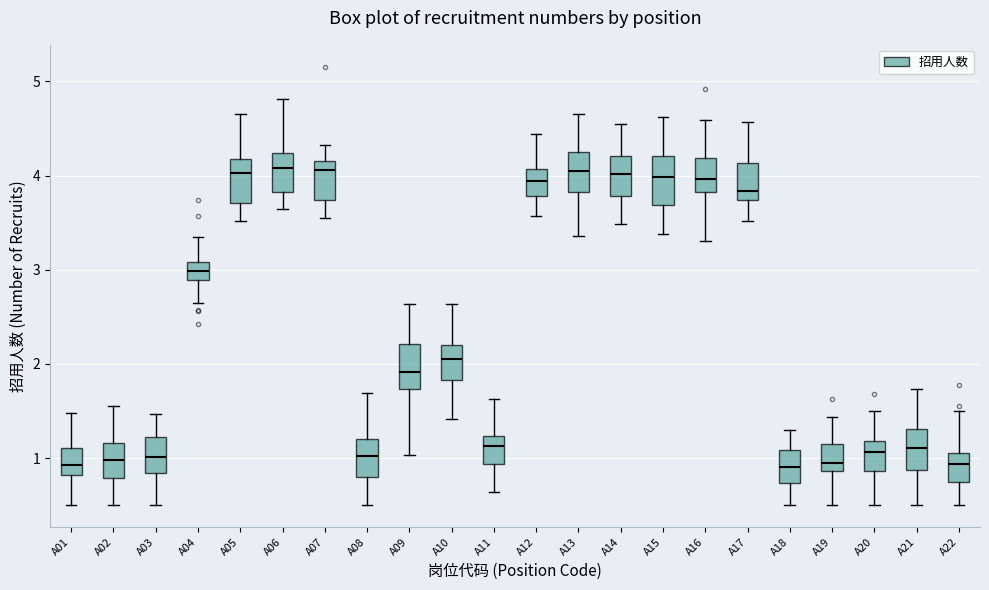

Reading left to right, read every box against the y-axis: the position of its median line, the range the box covers, and the ends of its whiskers. The values are not printed on the chart, so give them approximately, as read against the axis.

A01: median 0.9, box 0.8 to 1.1, whiskers 0.5 to 1.5
A02: median 1.0, box 0.8 to 1.2, whiskers 0.5 to 1.6
A03: median 1.0, box 0.8 to 1.2, whiskers 0.5 to 1.5
A04: median 3.0, box 2.9 to 3.1, whiskers 2.6 to 3.3
A05: median 4.0, box 3.7 to 4.2, whiskers 3.5 to 4.7
A06: median 4.1, box 3.8 to 4.2, whiskers 3.6 to 4.8
A07: median 4.1, box 3.7 to 4.2, whiskers 3.5 to 4.3
A08: median 1.0, box 0.8 to 1.2, whiskers 0.5 to 1.7
A09: median 1.9, box 1.7 to 2.2, whiskers 1.0 to 2.6
A10: median 2.0, box 1.8 to 2.2, whiskers 1.4 to 2.6
A11: median 1.1, box 0.9 to 1.2, whiskers 0.6 to 1.6
A12: median 3.9, box 3.8 to 4.1, whiskers 3.6 to 4.4
A13: median 4.1, box 3.8 to 4.2, whiskers 3.4 to 4.7
A14: median 4.0, box 3.8 to 4.2, whiskers 3.5 to 4.5
A15: median 4.0, box 3.7 to 4.2, whiskers 3.4 to 4.6
A16: median 4.0, box 3.8 to 4.2, whiskers 3.3 to 4.6
A17: median 3.8, box 3.7 to 4.1, whiskers 3.5 to 4.6
A18: median 0.9, box 0.7 to 1.1, whiskers 0.5 to 1.3
A19: median 0.9 (just above the box's lower edge), box 0.9 to 1.1, whiskers 0.5 to 1.4
A20: median 1.1, box 0.9 to 1.2, whiskers 0.5 to 1.5
A21: median 1.1, box 0.9 to 1.3, whiskers 0.5 to 1.7
A22: median 0.9, box 0.7 to 1.1, whiskers 0.5 to 1.5